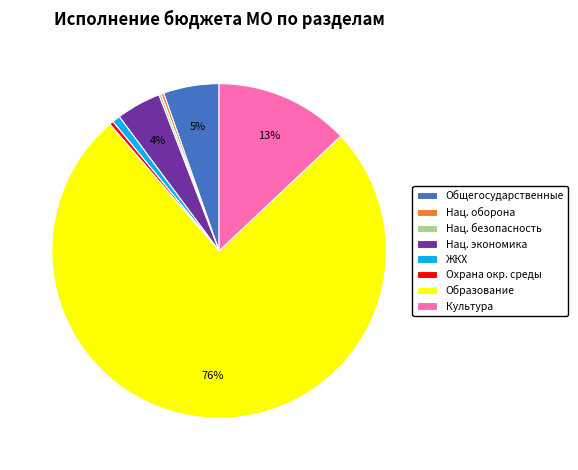

Which has a higher value, Культура or Образование?

Образование